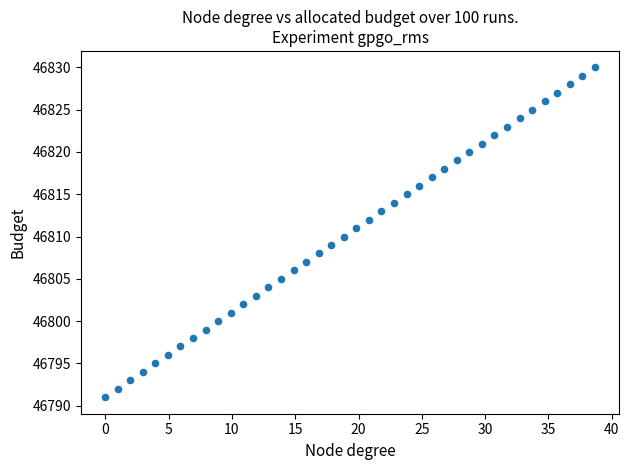

What is the range of Y values (max minus min)?

39